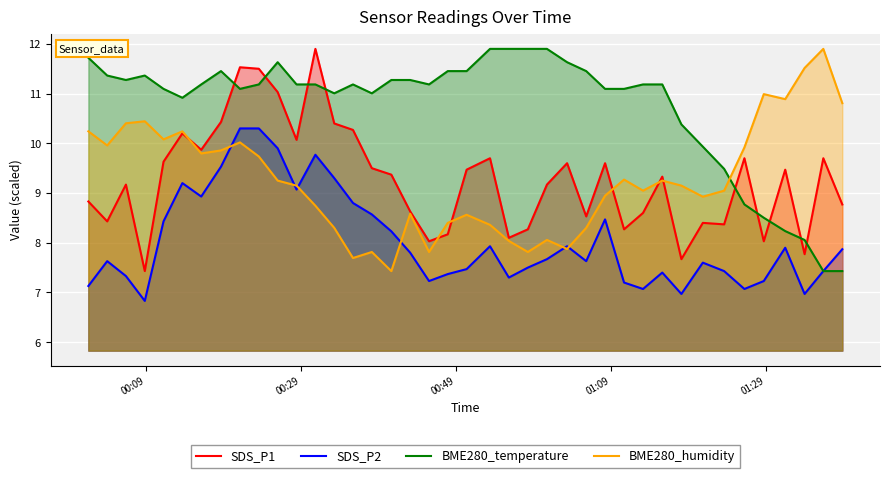

Count the number of data series in this chart.

4